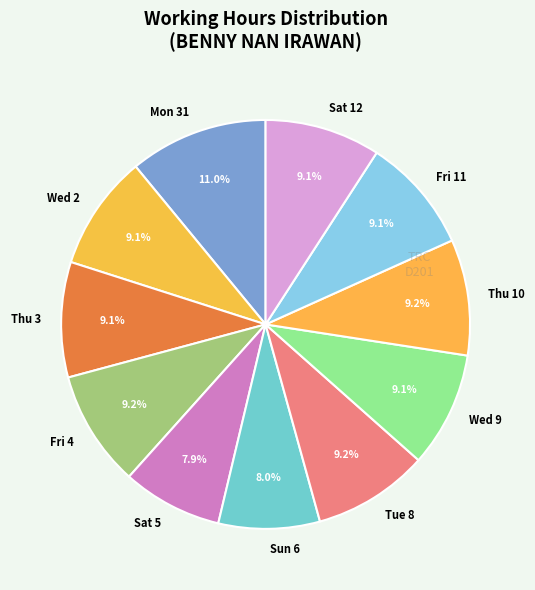

What is the ratio of the value at Sun 6 to the value at Wed 9?

0.9